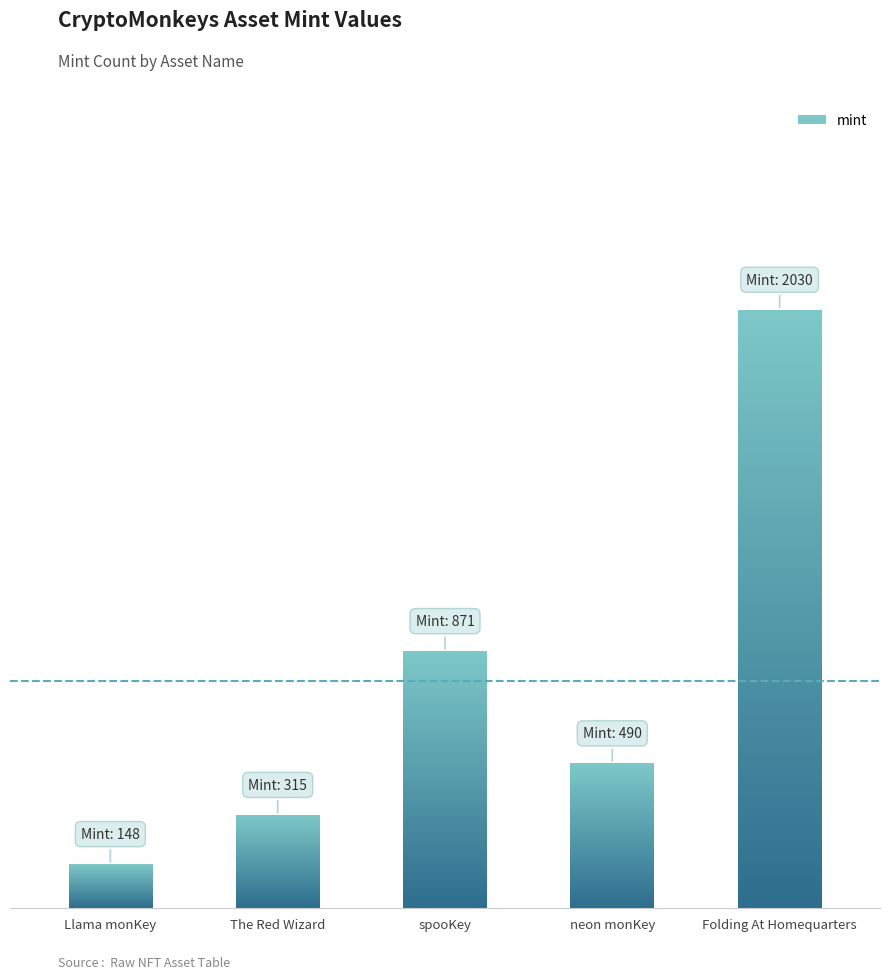

How many values are below 490?

2